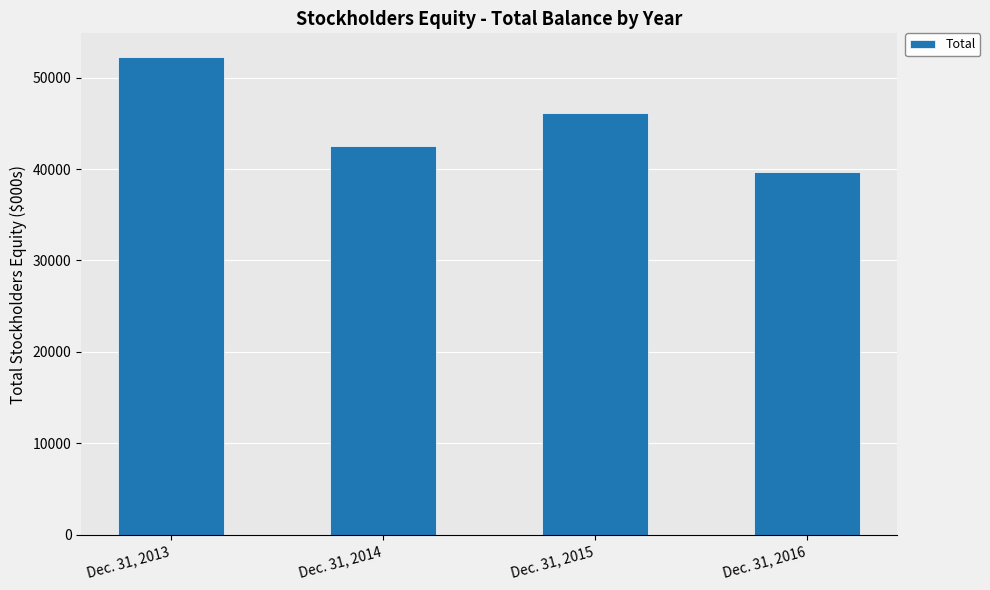

Rank the categories by value from highest to lowest.

Dec. 31, 2013, Dec. 31, 2015, Dec. 31, 2014, Dec. 31, 2016